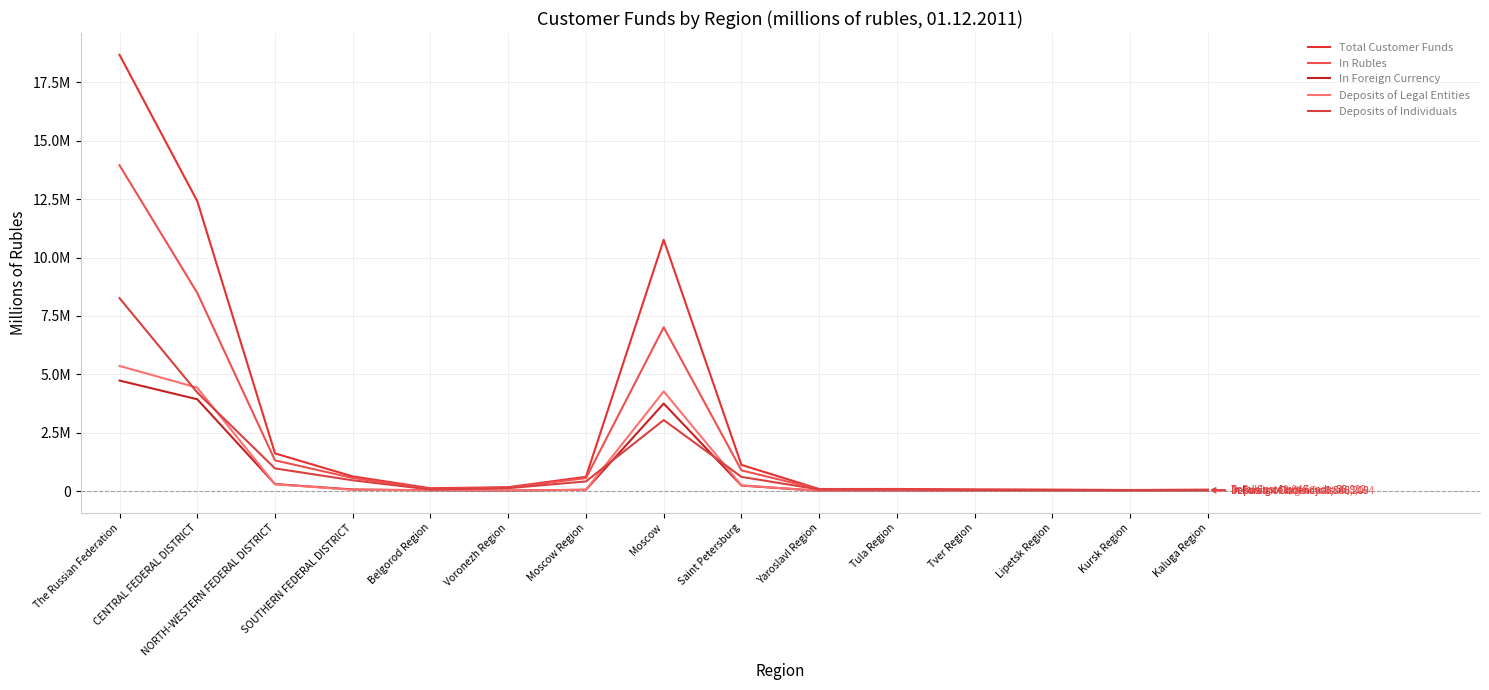

What position from the right is Belgorod Region?

11